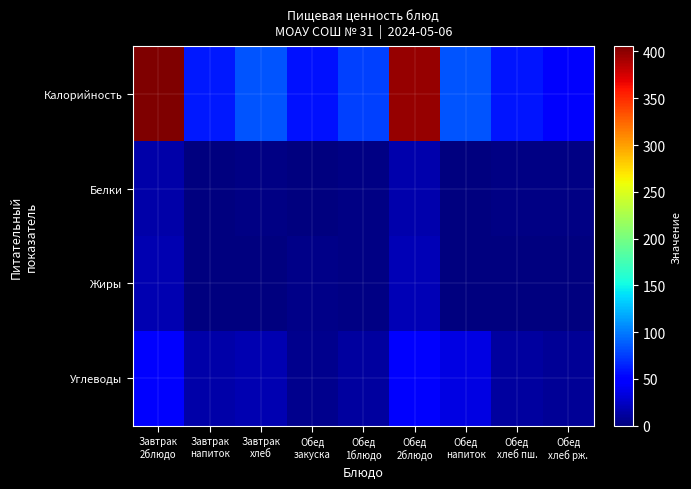

At which category is the sum across all series the highest?

Завтрак
2блюдо